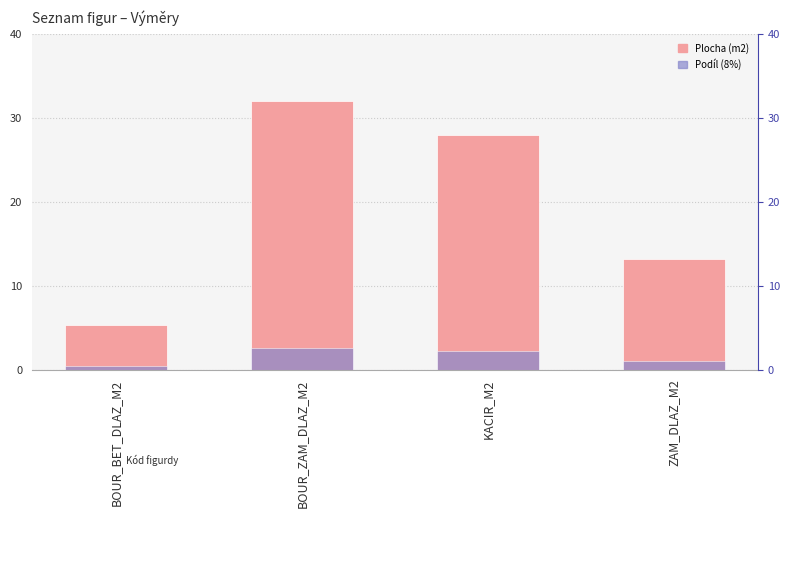

How many bars are there in each group?

2